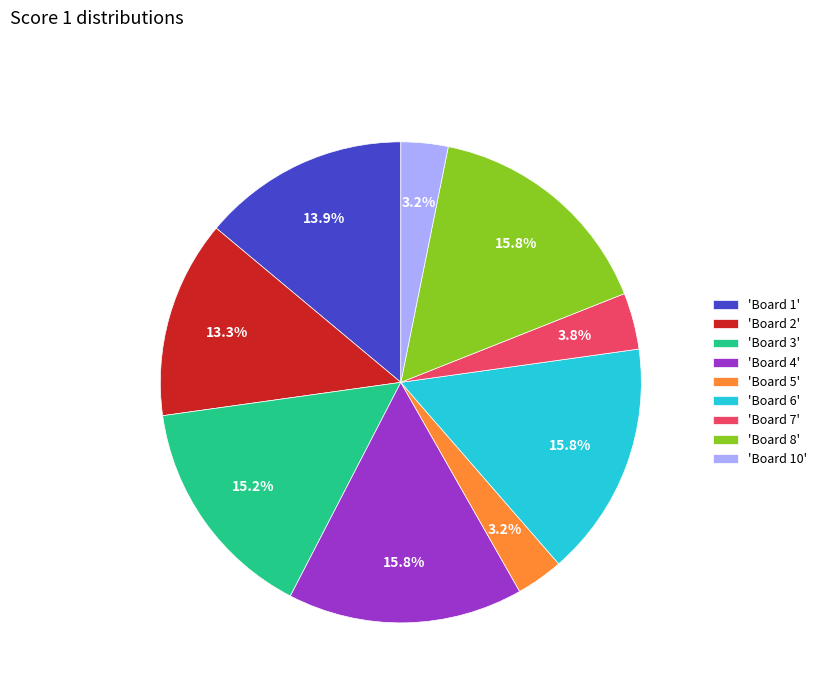

Does 'Board 1' represent more than half of the total?

No